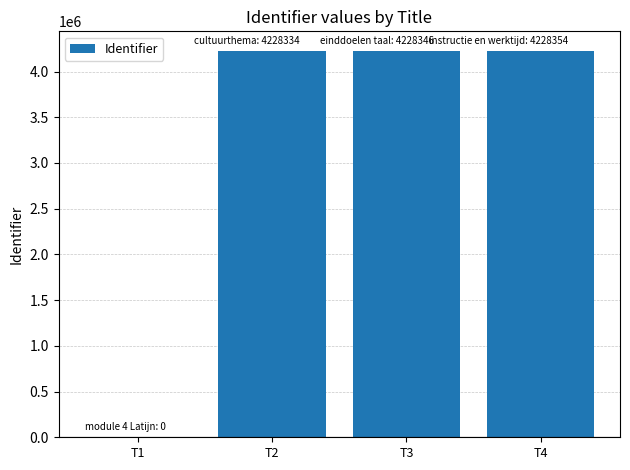

The value at T4 is 4228354. True or false?

True